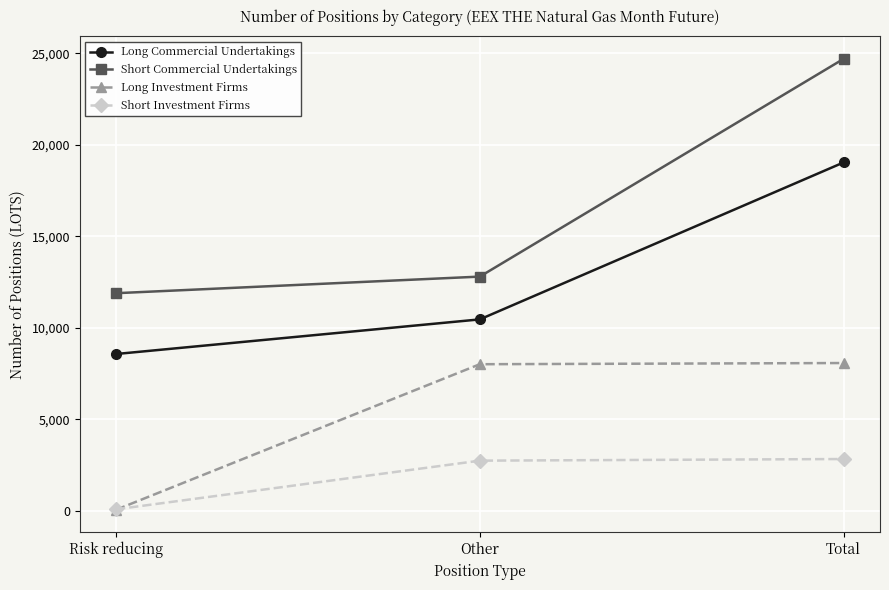

What is the highest value of the Long Investment Firms series?

8084